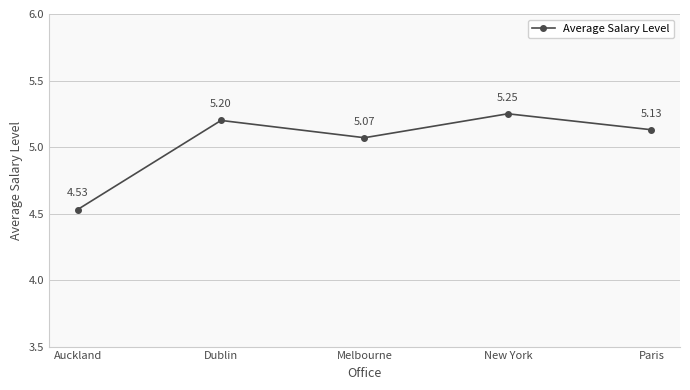

At which category does the chart reach its peak across all series?

New York